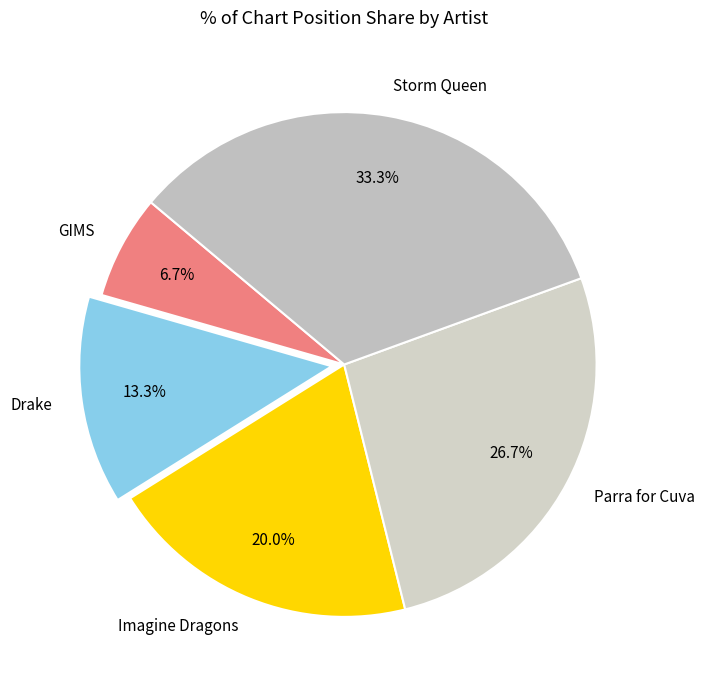

To the nearest percent, what is the difference between the Drake and GIMS slice percentages?

7%